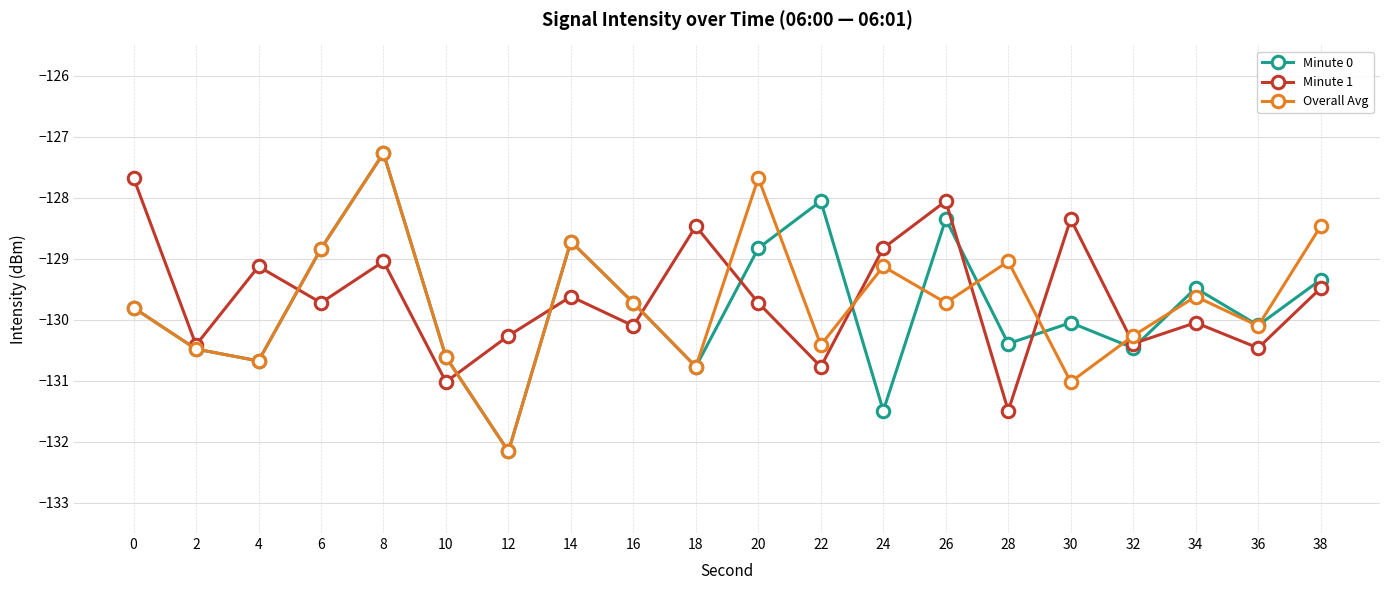

What is the sum of the Minute 0 values at 12 and 22?

-260.2